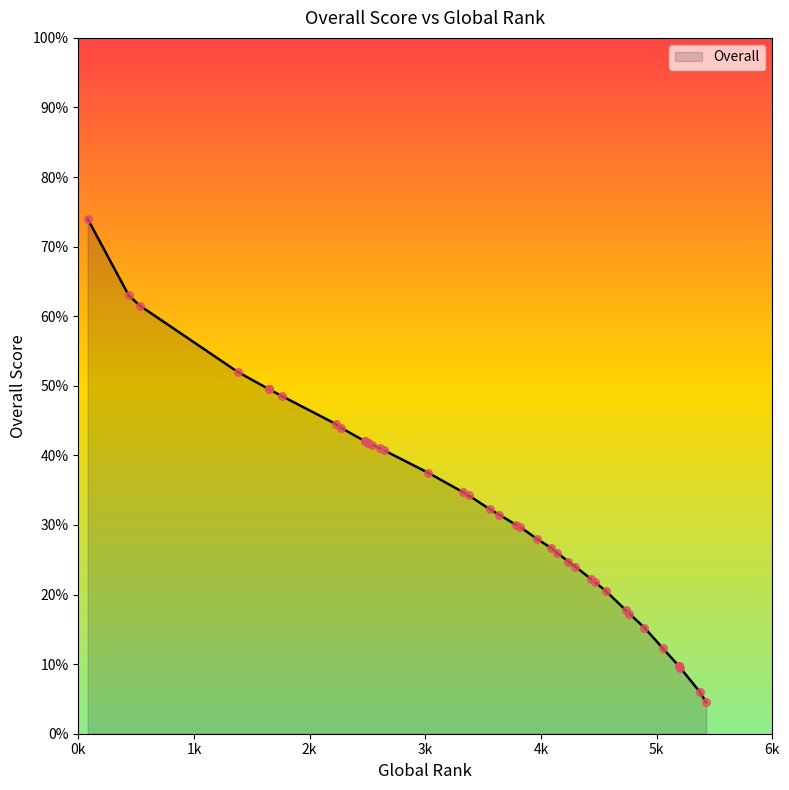

What is the ratio of the value at 3025 to the value at 5428?

8.3